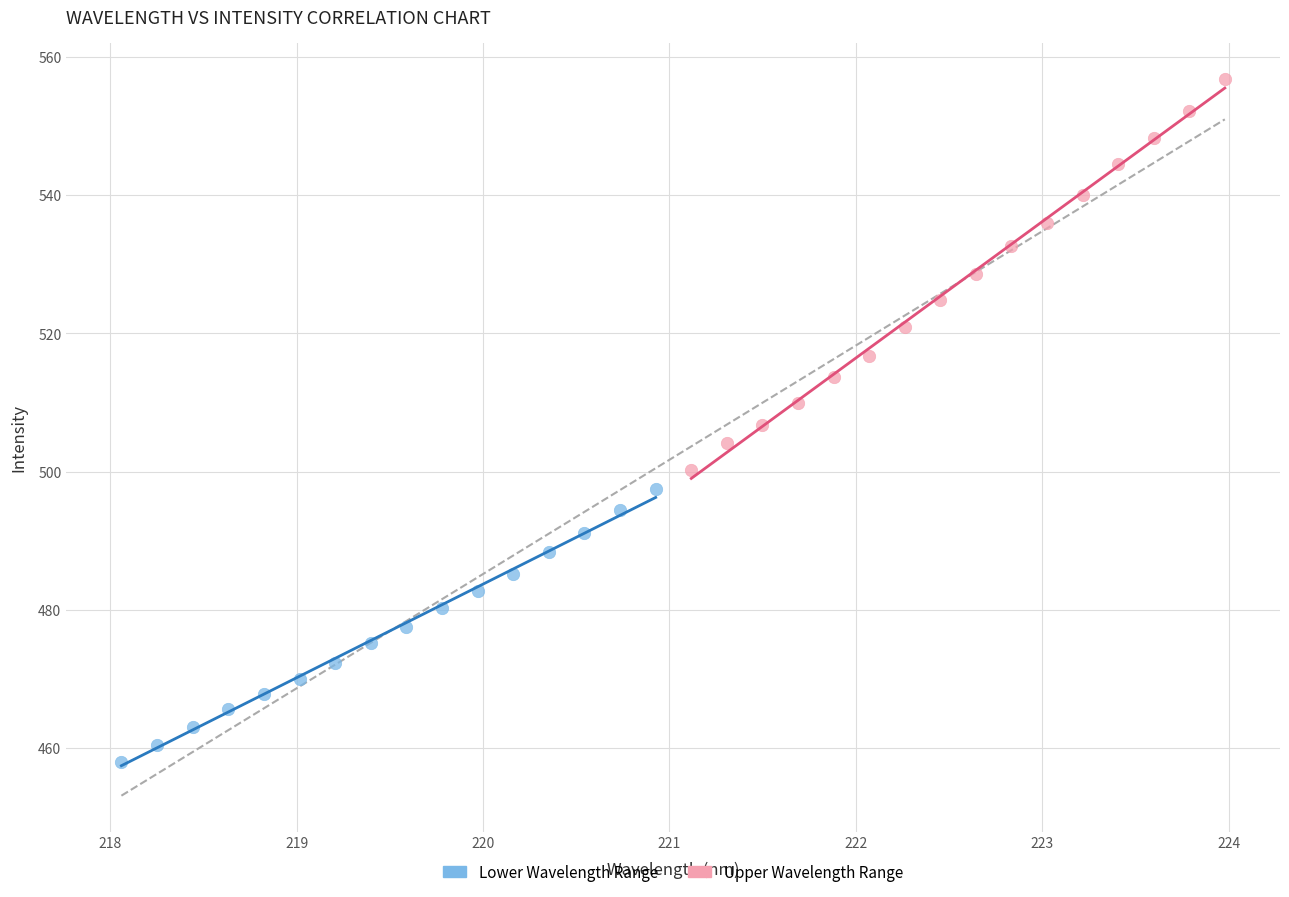

Which series reaches the minimum Y coordinate?

Lower Wavelength Range